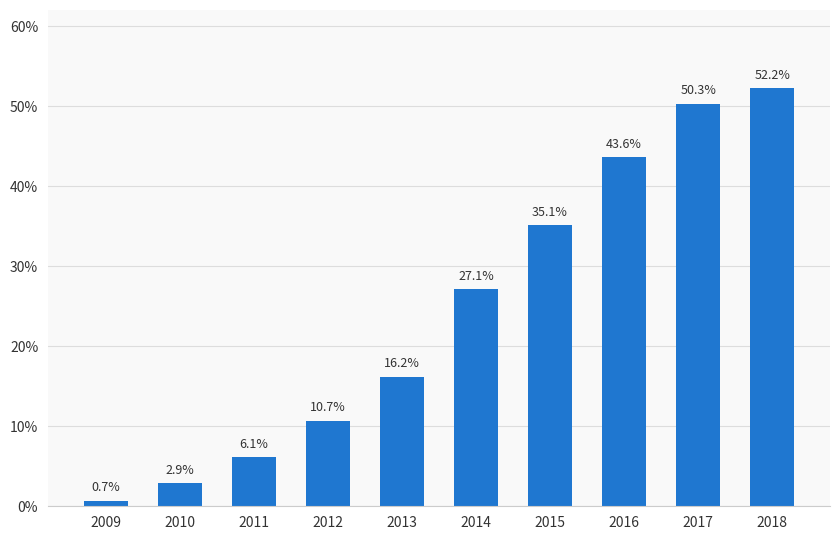

What is the value of the 9th bar from the left?

50.3